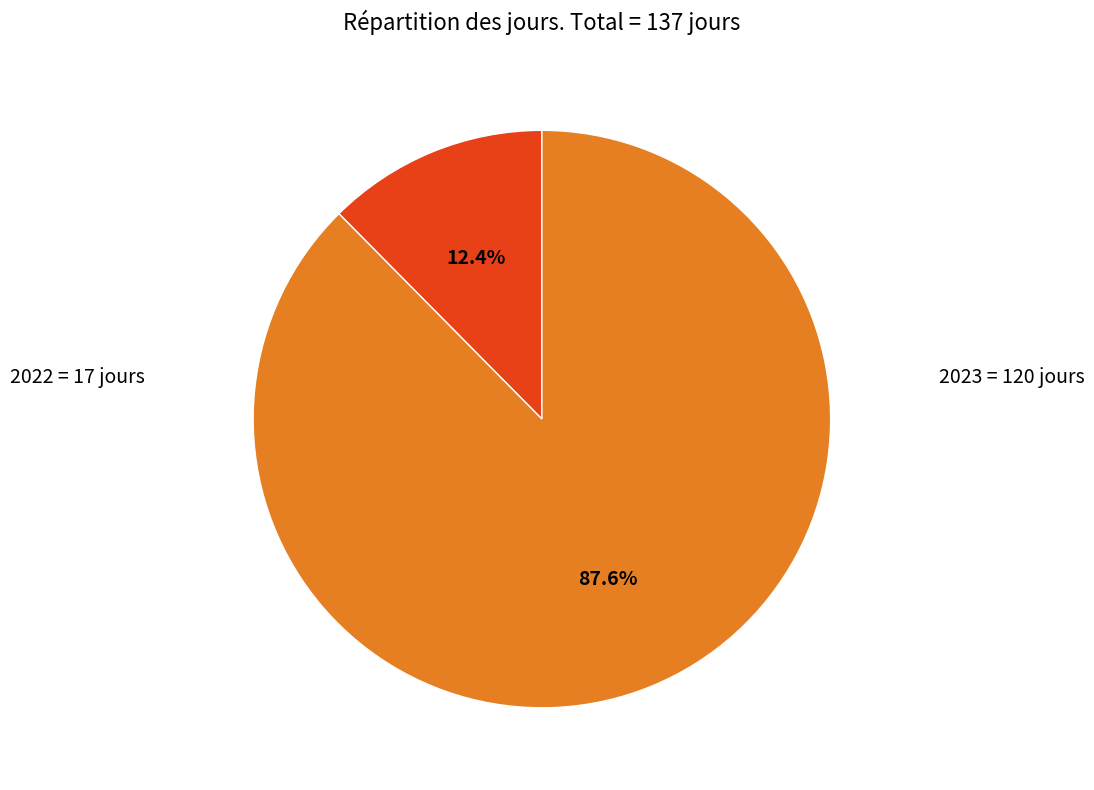

How many segments does this pie chart have?

2